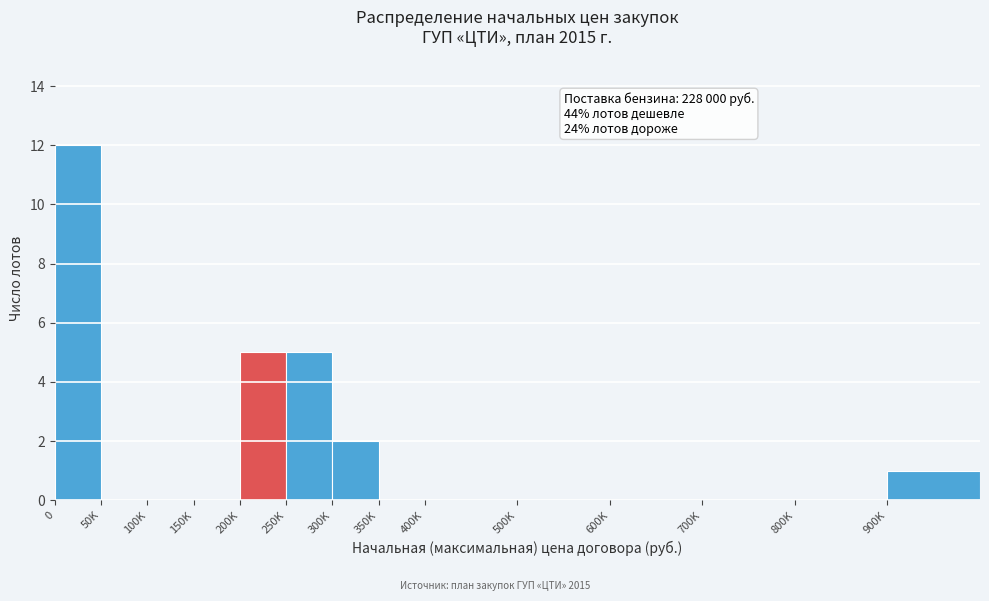

Reading left to right, extract all data points from this chart.

0=12	50K=0	100K=0	150K=0	200K=5	250K=5	300K=2	350K=0	400K=0	500K=0	600K=0	700K=0	800K=0	900K=1